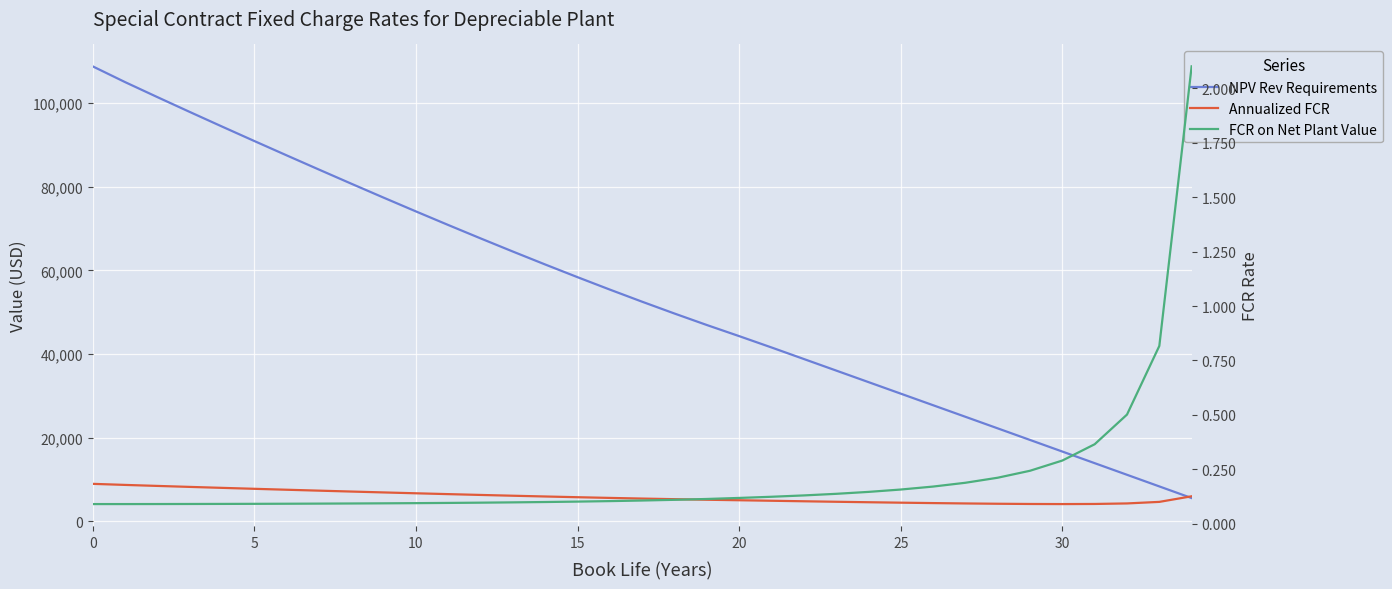

Is this an area chart (filled region under the line)?

No